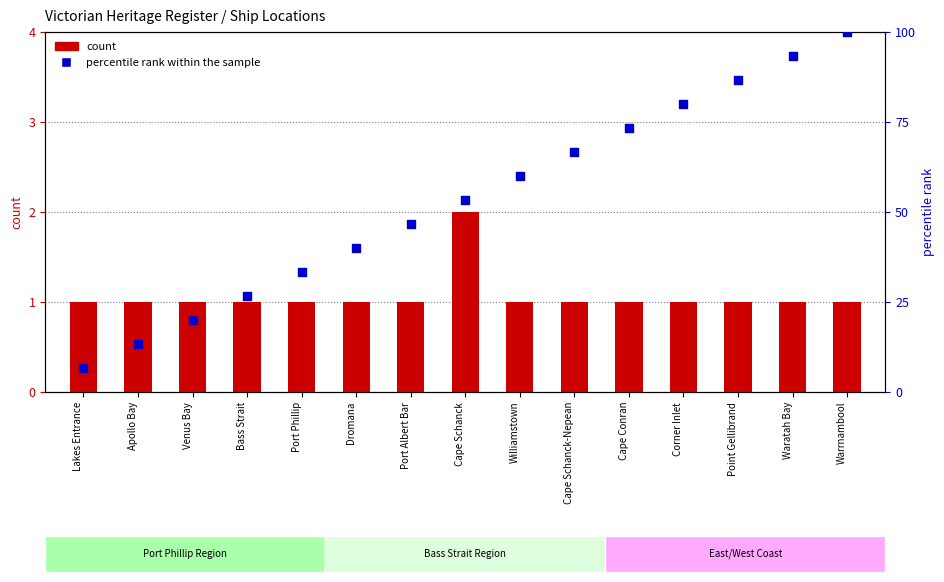

Which series reaches the maximum Y coordinate?

percentile rank within the sample